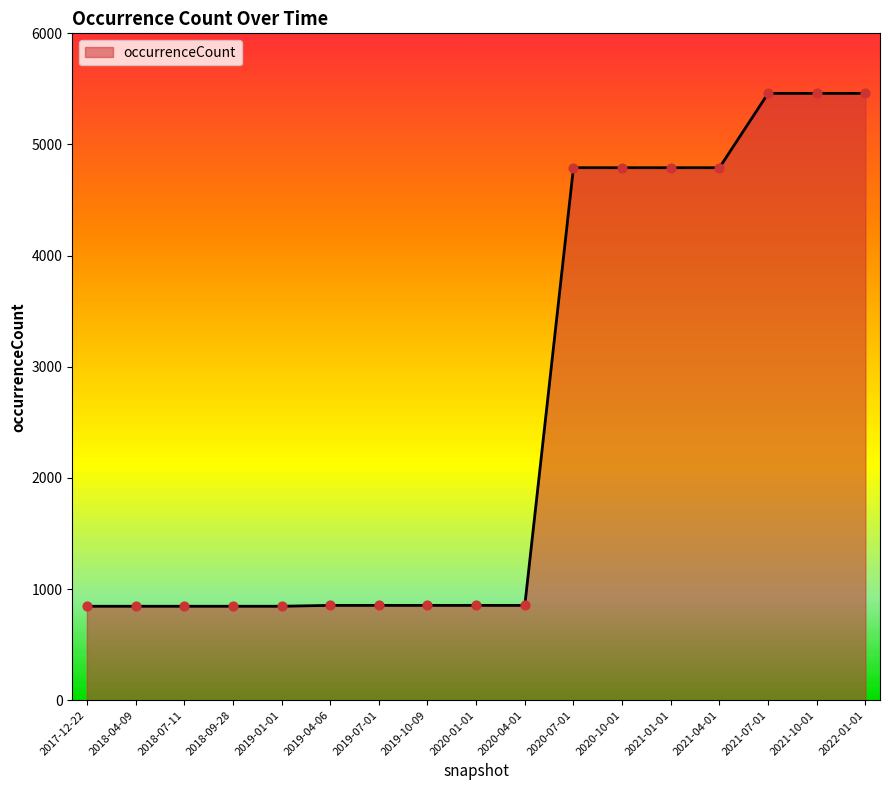

Approximately how many times larger is the value at 2019-07-01 compared to 2020-10-01?

0.2